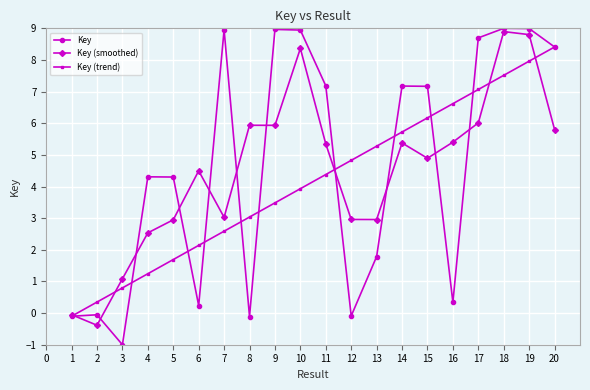

How many data points in Key are less than 7?

10